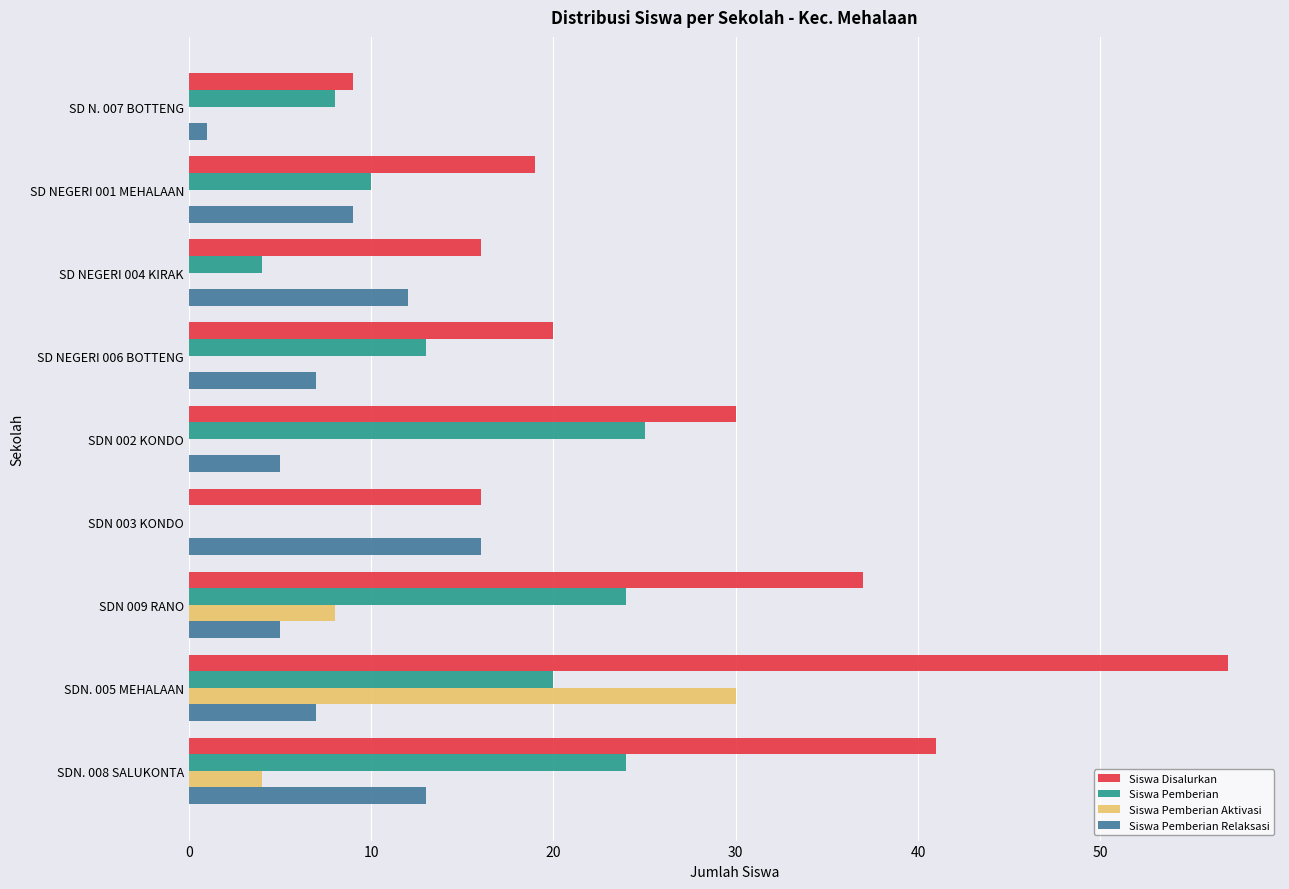

What is the average value of the Siswa Pemberian series?

14